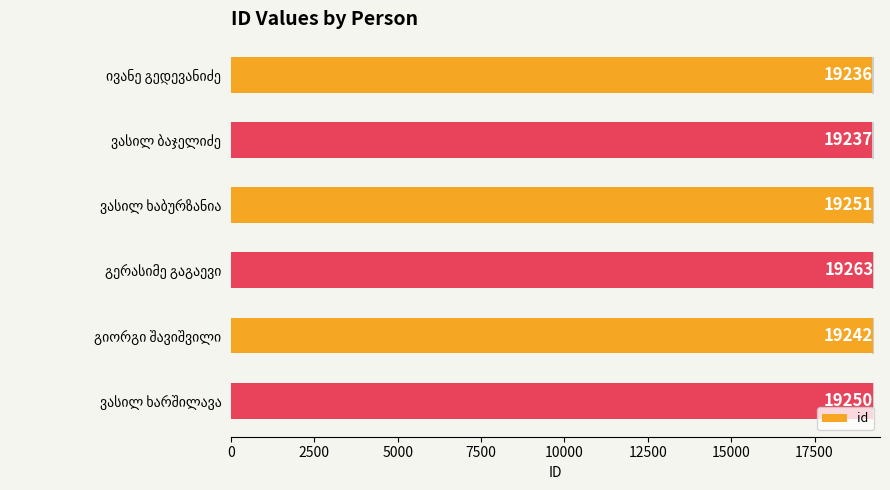

What is the sum of all values?

115479